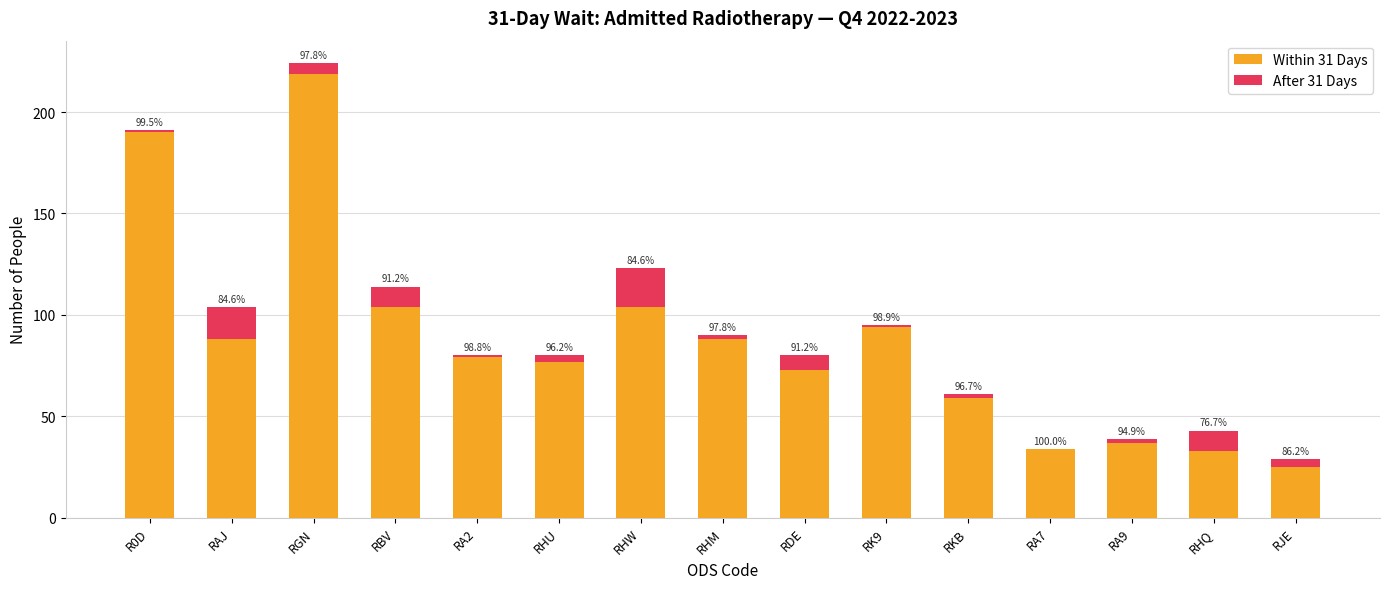

Are the bars grouped side by side (vs. stacked)?

No